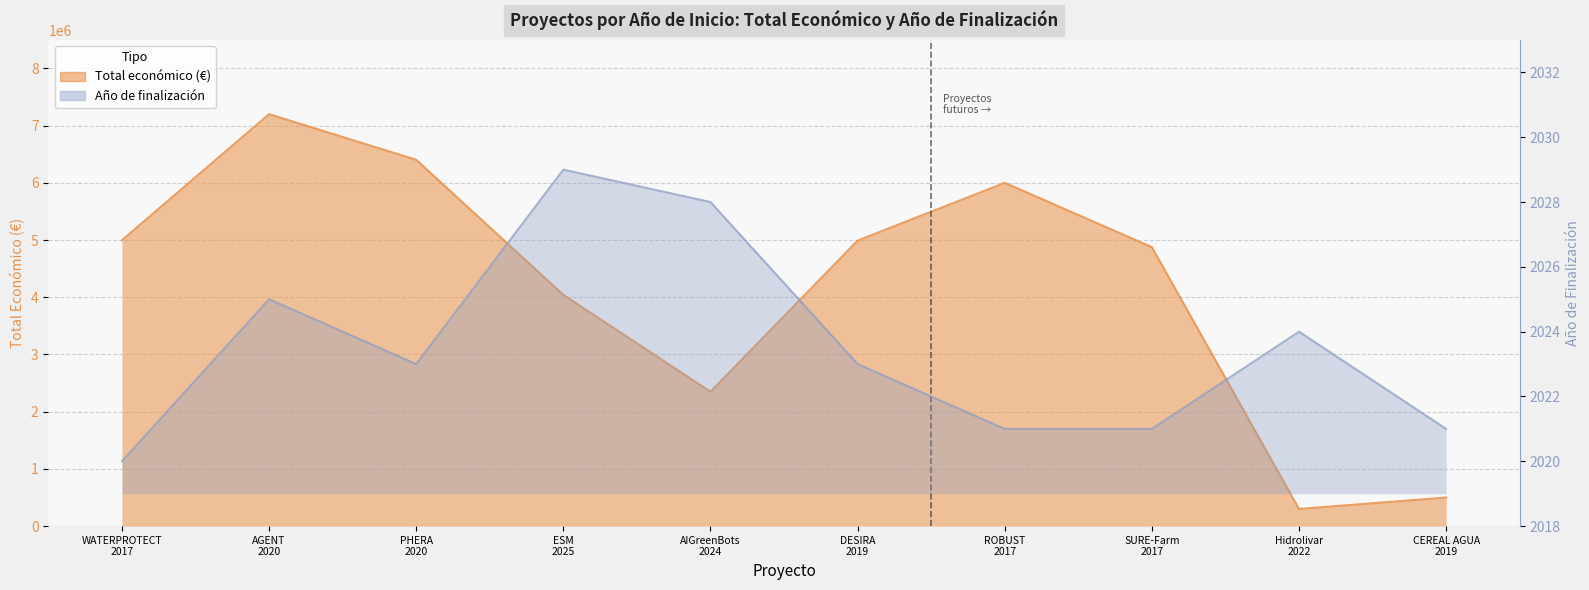

Rank the series at AGENT 2020 from lowest to highest value.

Año de finalización, Total económico